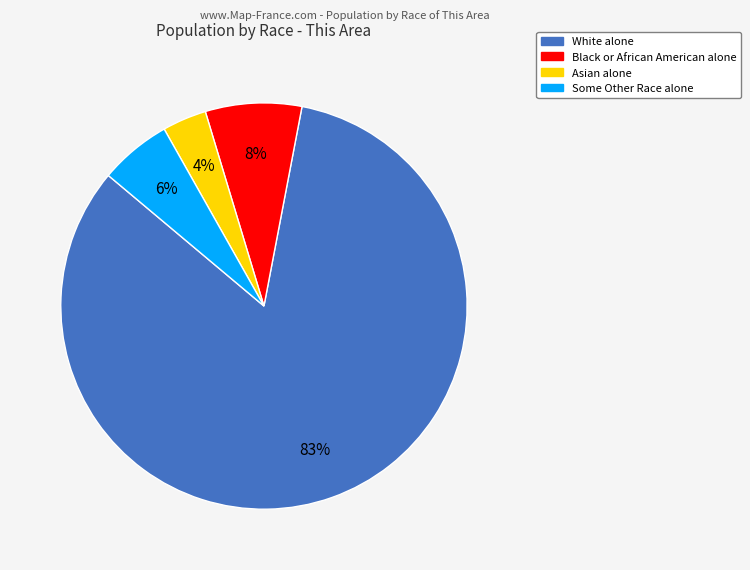

Which has a higher value, Black or African American alone or White alone?

White alone